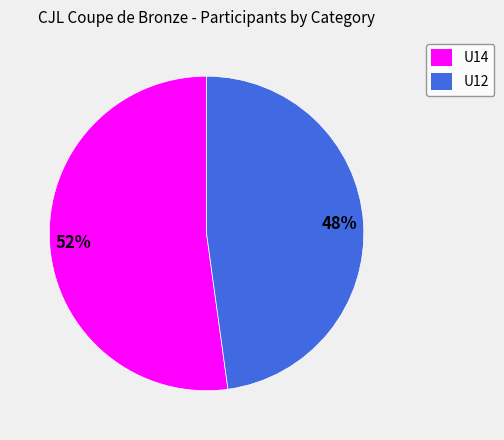

Which category has the smallest portion of the pie?

U12